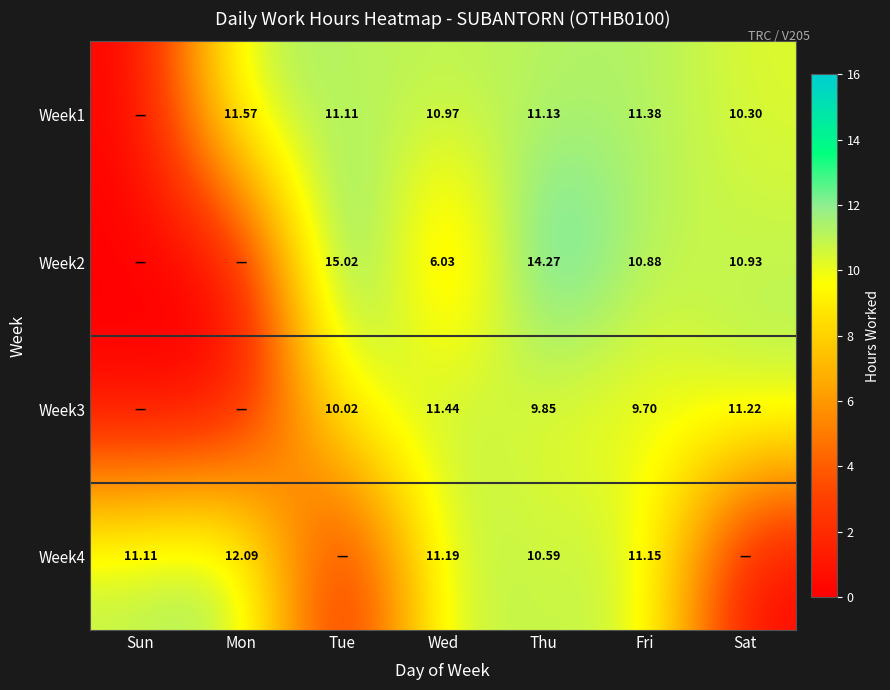

Which label corresponds to the largest value in the chart?

Tue